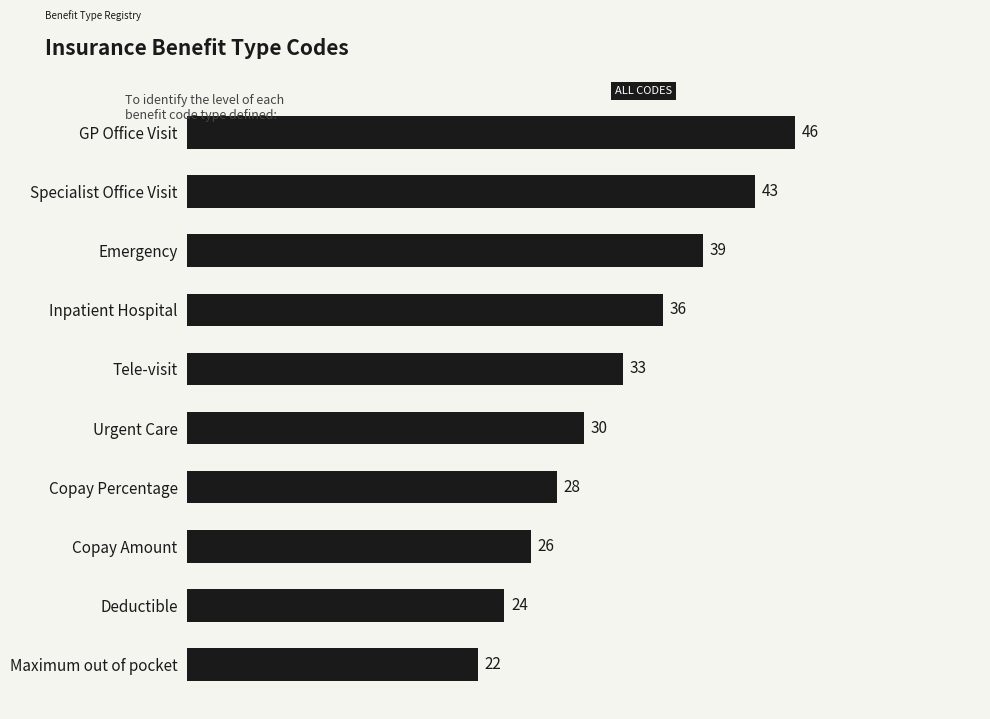

Rank the categories by value from lowest to highest.

Maximum out of pocket, Deductible, Copay Amount, Copay Percentage, Urgent Care, Tele-visit, Inpatient Hospital, Emergency, Specialist Office Visit, GP Office Visit